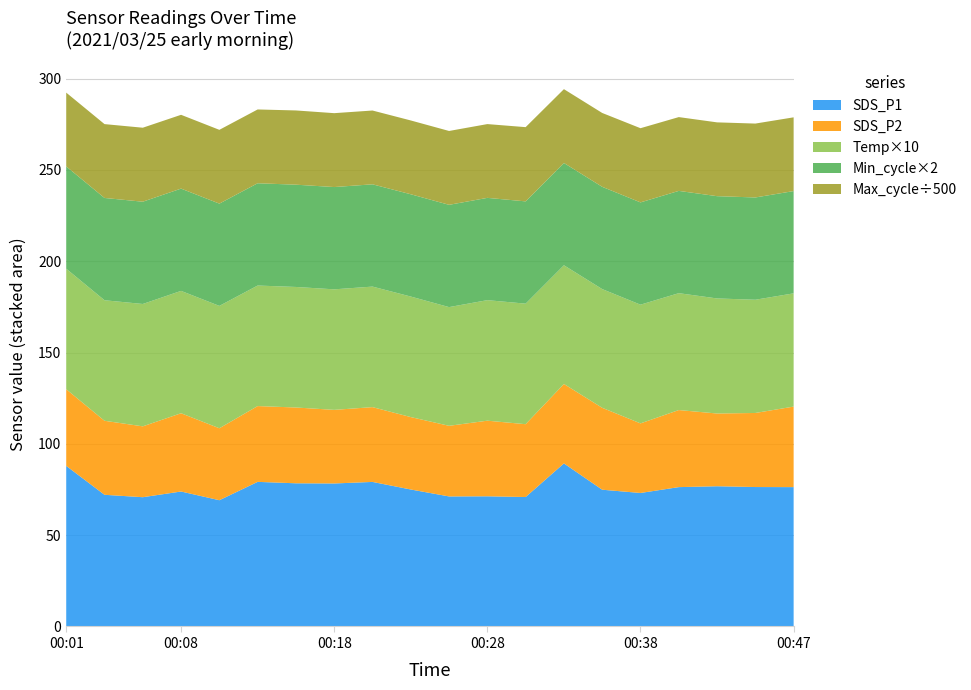

Reading right to left, what are all the values shown in this chart?

SDS_P1: 76.3	76.3	76.8	76.3	73.1	74.9	89.3	70.9	71.3	71.2	75.0	79.2	78.3	78.4	79.2	69.1	73.9	70.8	72.1	87.9
SDS_P2: 44.1	40.5	39.8	42.2	38.1	44.9	43.5	39.9	41.4	38.7	39.6	41.0	40.3	41.5	41.5	39.4	42.9	38.8	40.5	42.0
Temp: 6.2	6.2	6.3	6.4	6.5	6.5	6.5	6.6	6.6	6.5	6.6	6.6	6.6	6.6	6.6	6.7	6.7	6.7	6.6	6.6
Min_cycle: 28.0	28.0	28.0	28.0	28.0	28.0	28.0	28.0	28.0	28.0	28.0	28.0	28.0	28.0	28.0	28.0	28.0	28.0	28.0	28.0
Max_cycle: 20188.0	20232.0	20205.0	20204.0	20311.0	20220.0	20212.0	20322.0	20200.0	20220.0	20208.0	20204.0	20231.0	20323.0	20203.0	20200.0	20204.0	20255.0	20219.0	20204.0